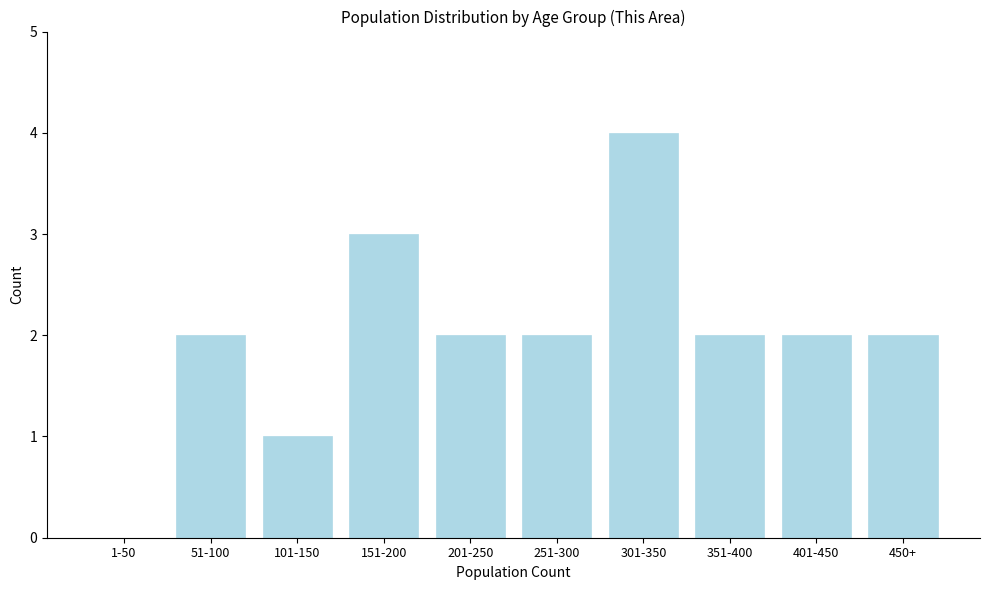

Reading left to right, list all the values displayed in this chart.

1-50=0	51-100=2	101-150=1	151-200=3	201-250=2	251-300=2	301-350=4	351-400=2	401-450=2	450+=2